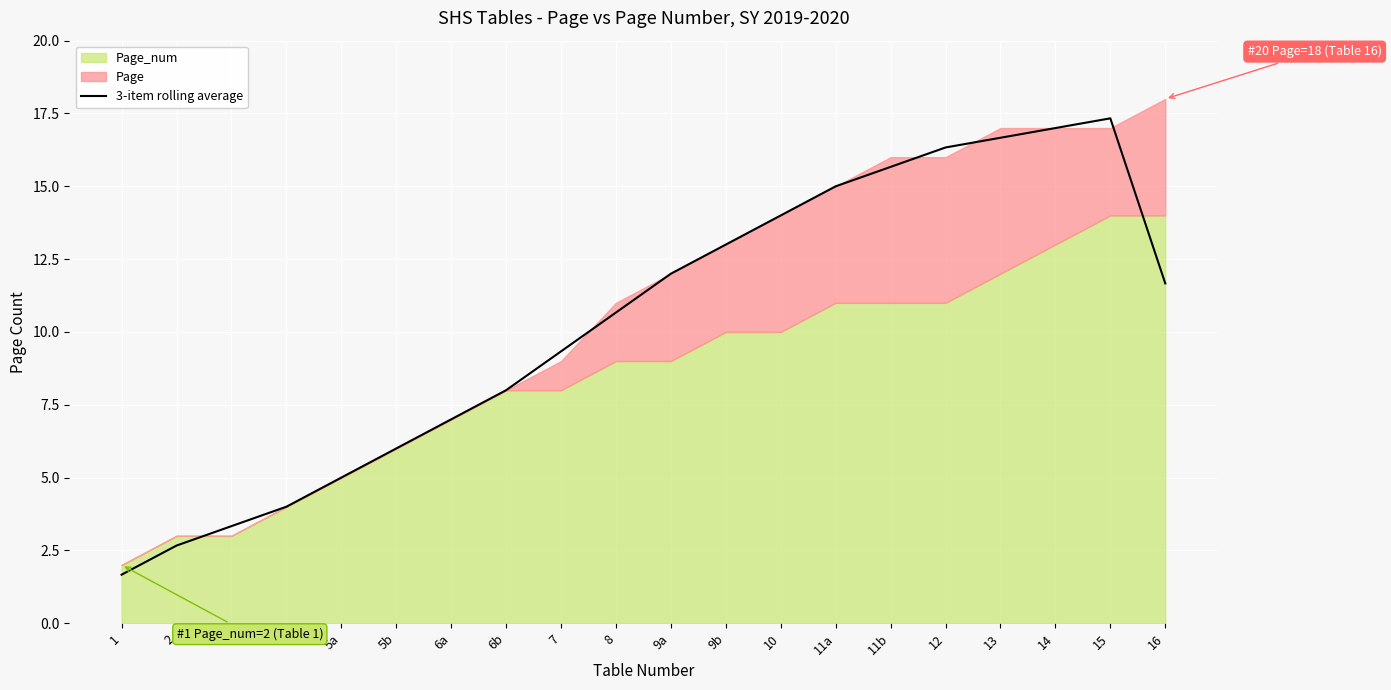

The value at 1 is 2.6. True or false?

False